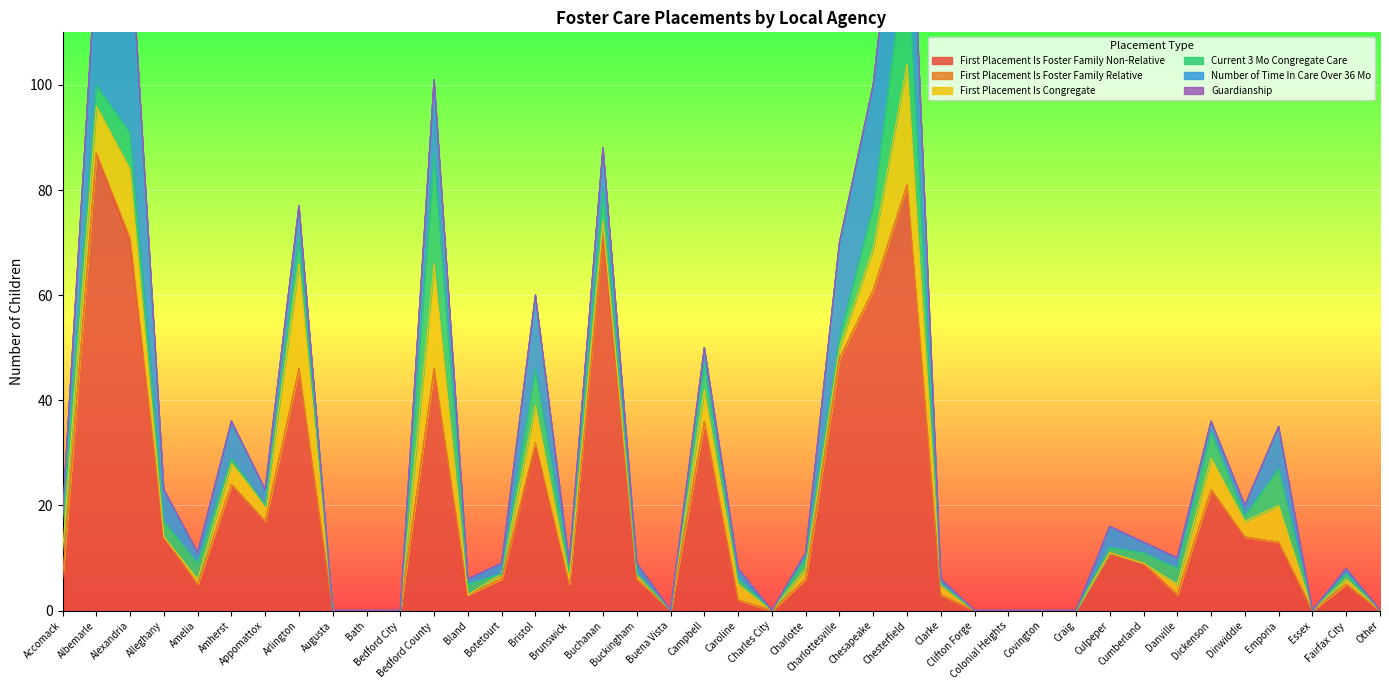

The Number of Time In Care Over 36 Mo series shows 40 at Albemarle. True or false?

False